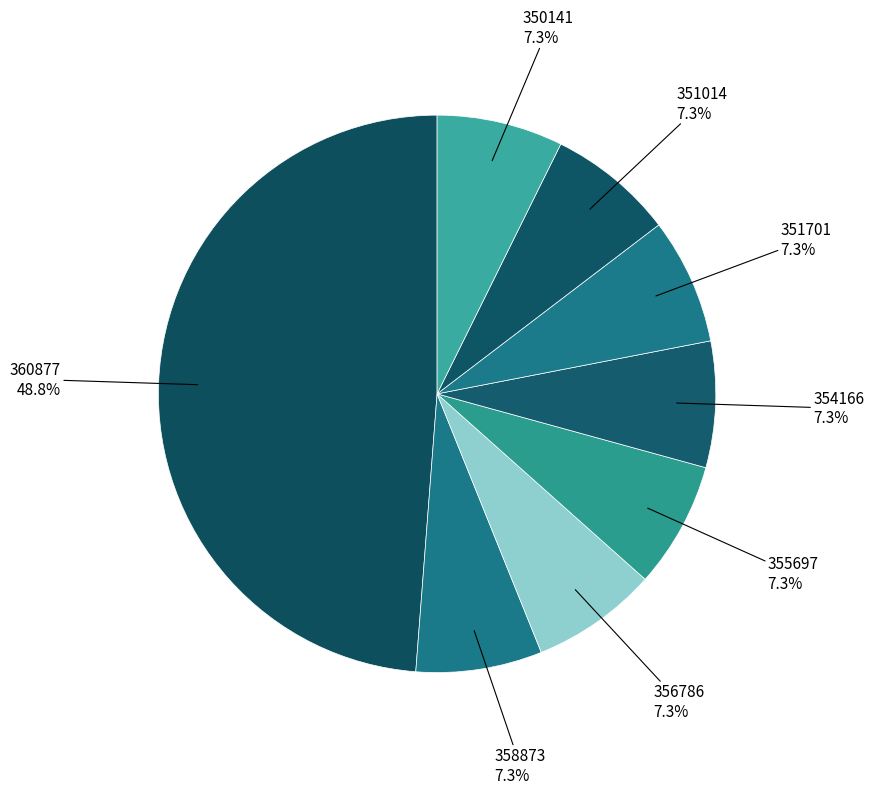

What percentage is NOT represented by 351701?

92.7%